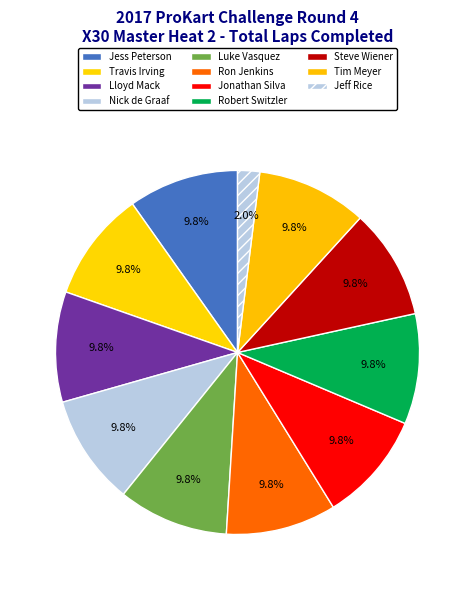

To the nearest percent, what portion does Travis Irving represent?

10%